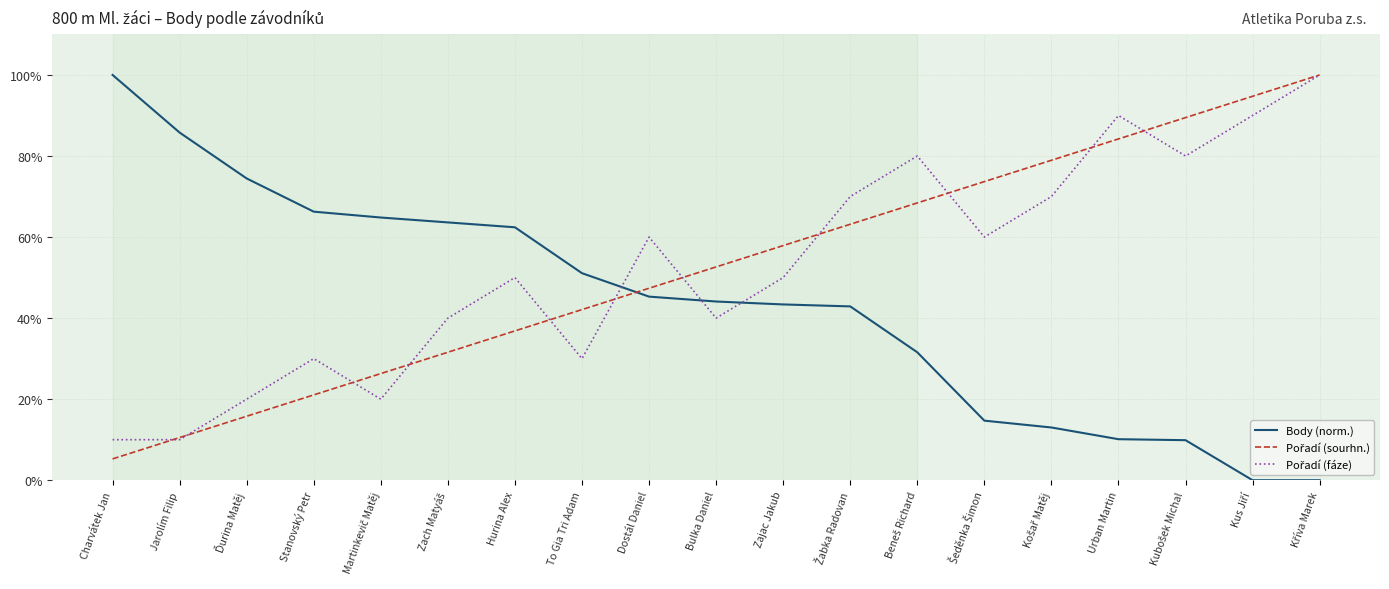

What value does the Body (norm.) series have at Bulka Daniel?

44.1